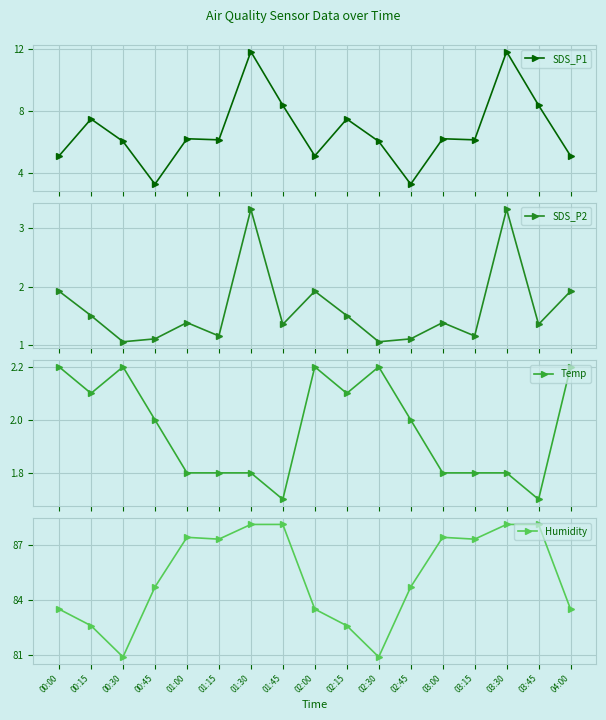

Does the chart display data point markers on the line(s)?

Yes